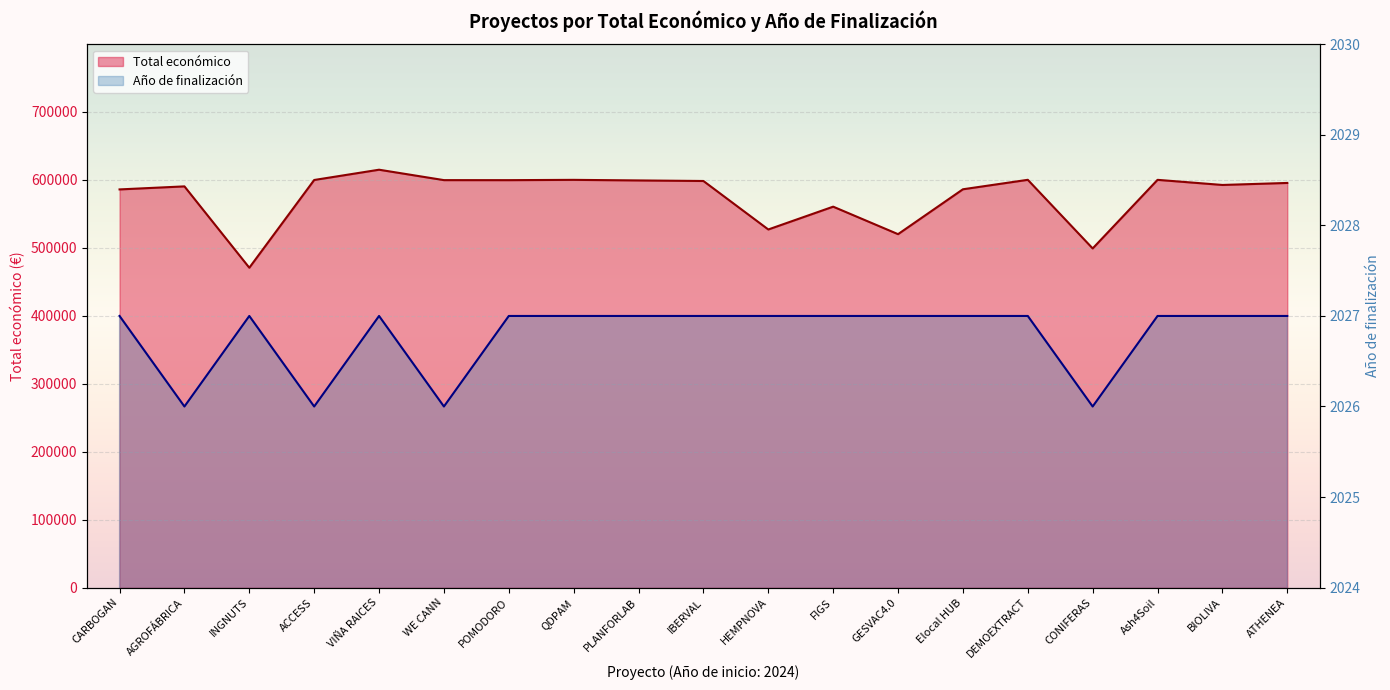

Does the chart display data point markers on the line(s)?

No